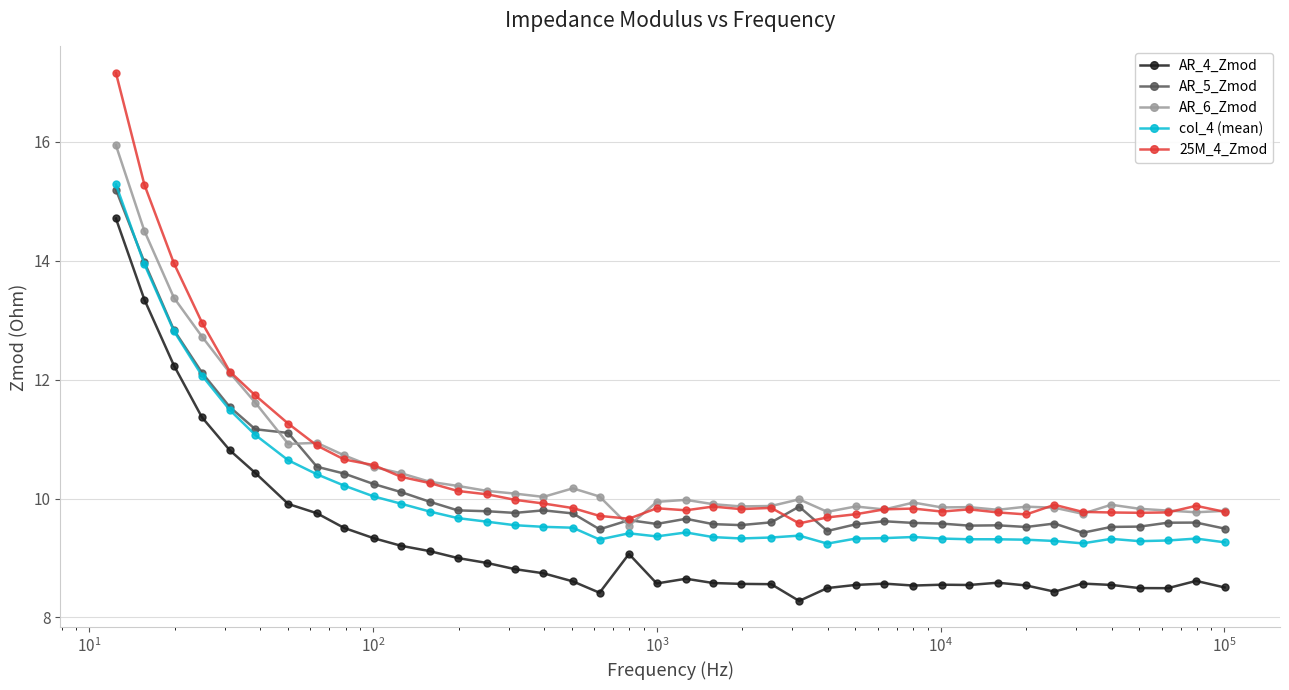

What is the lowest value of the col_4 (mean) series?

9.2